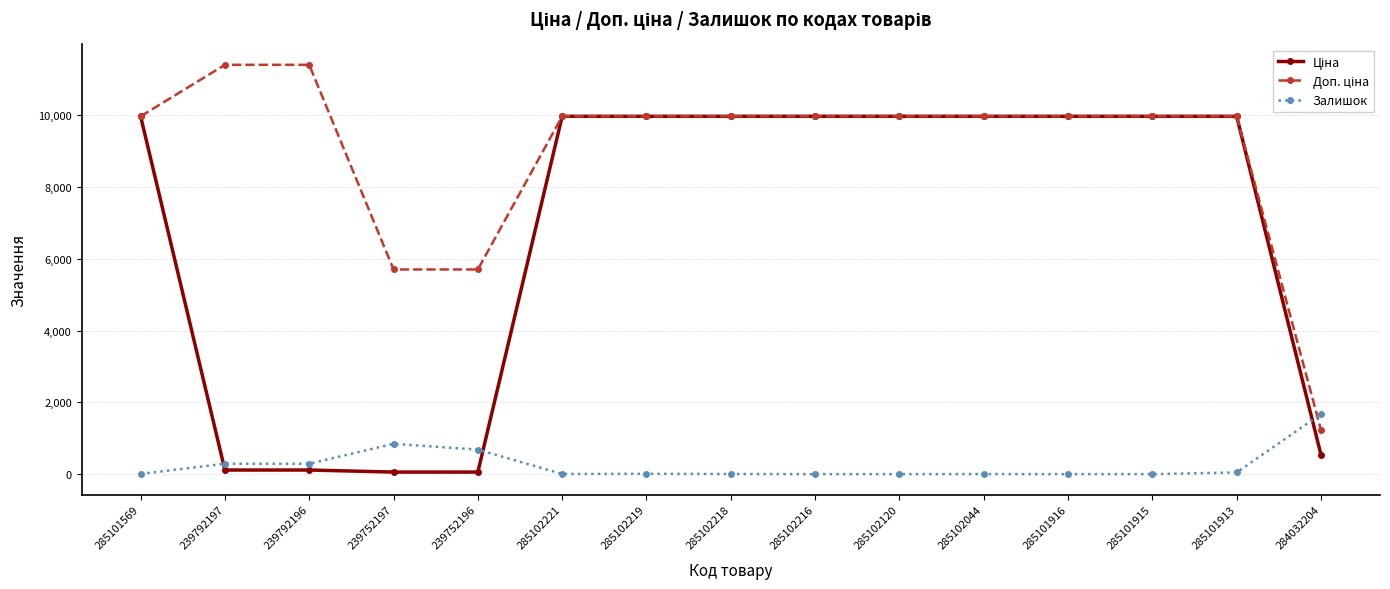

What is the greatest value displayed?

11410.0